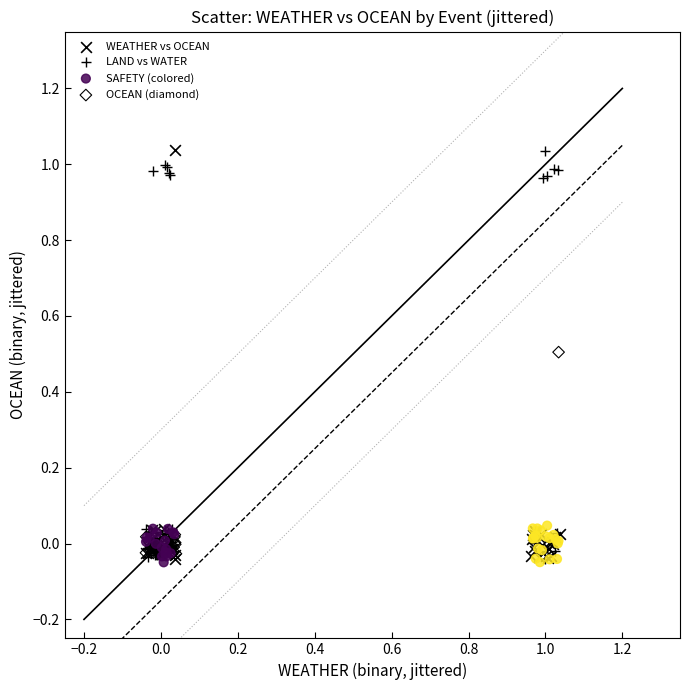

What are all the series names shown in the legend?

WEATHER vs OCEAN, LAND vs WATER, SAFETY (colored), OCEAN (diamond)